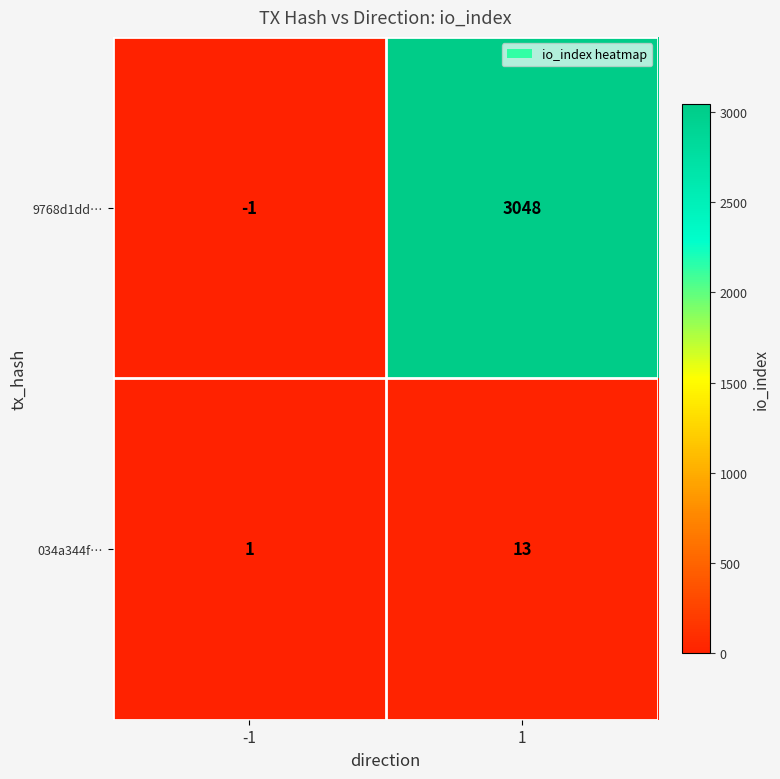

The 9768d1dd… series shows 1914 at 1. True or false?

False